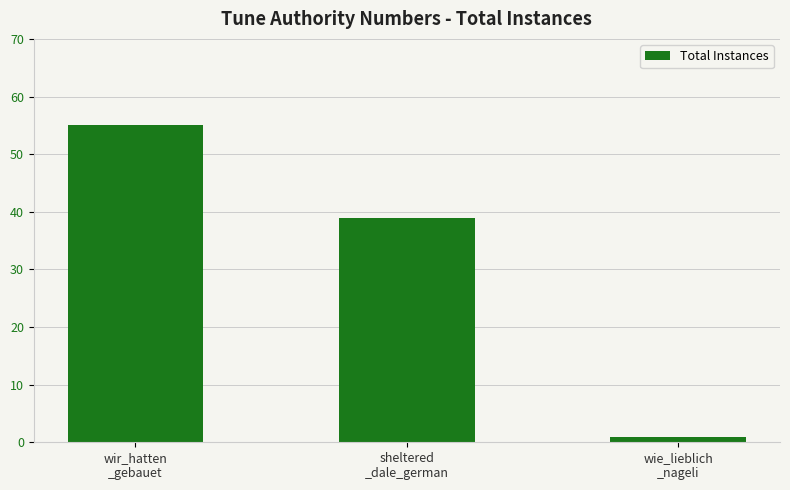

Which has a higher value, wie_lieblich
_nageli or sheltered
_dale_german?

sheltered
_dale_german